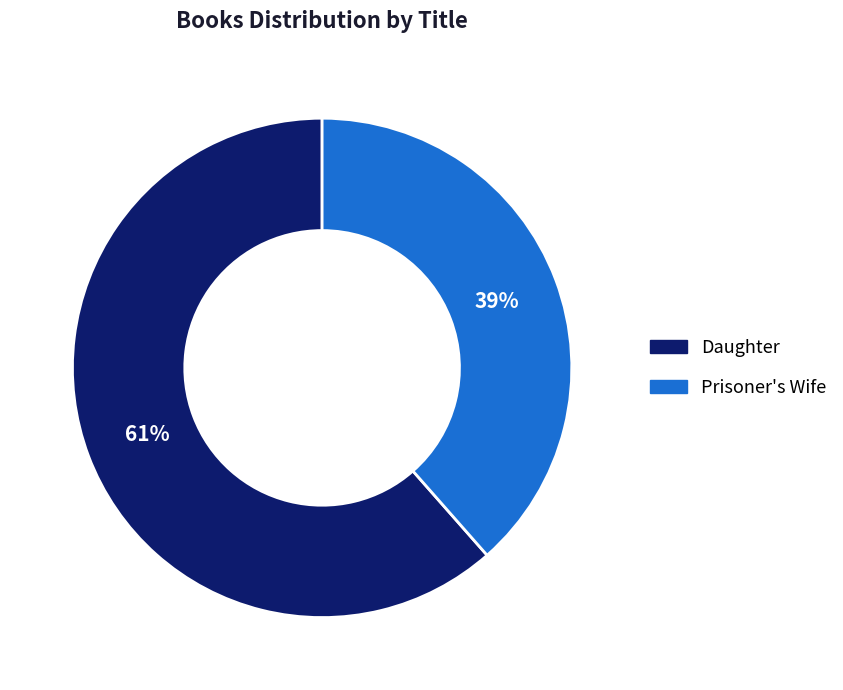

What percentage is the Daughter slice, to the nearest percent?

61%